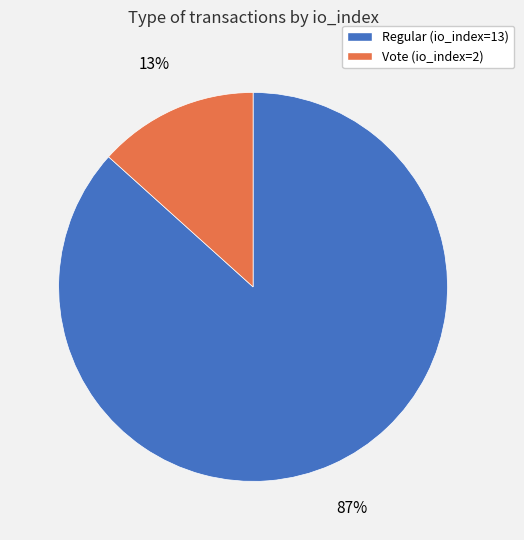

How many slices are in this pie chart?

2